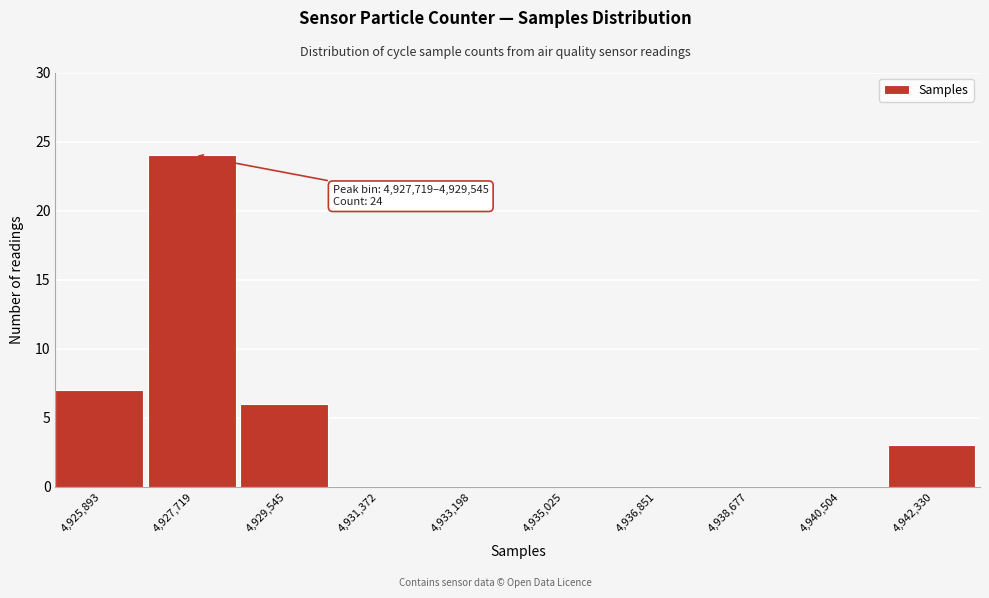

Reading left to right, extract all data points from this chart.

4,925,893=7	4,927,719=24	4,929,545=6	4,931,372=0	4,933,198=0	4,935,025=0	4,936,851=0	4,938,677=0	4,940,504=0	4,942,330=3